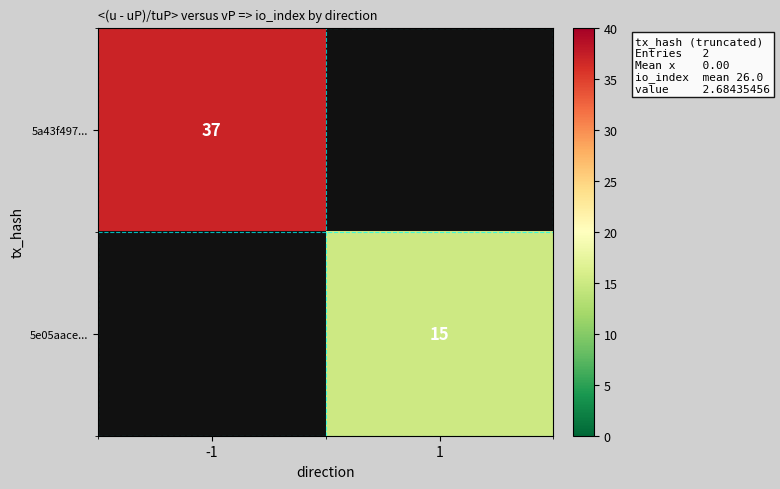

True or false: 5e05aace... has a value of 15 at 1.

True